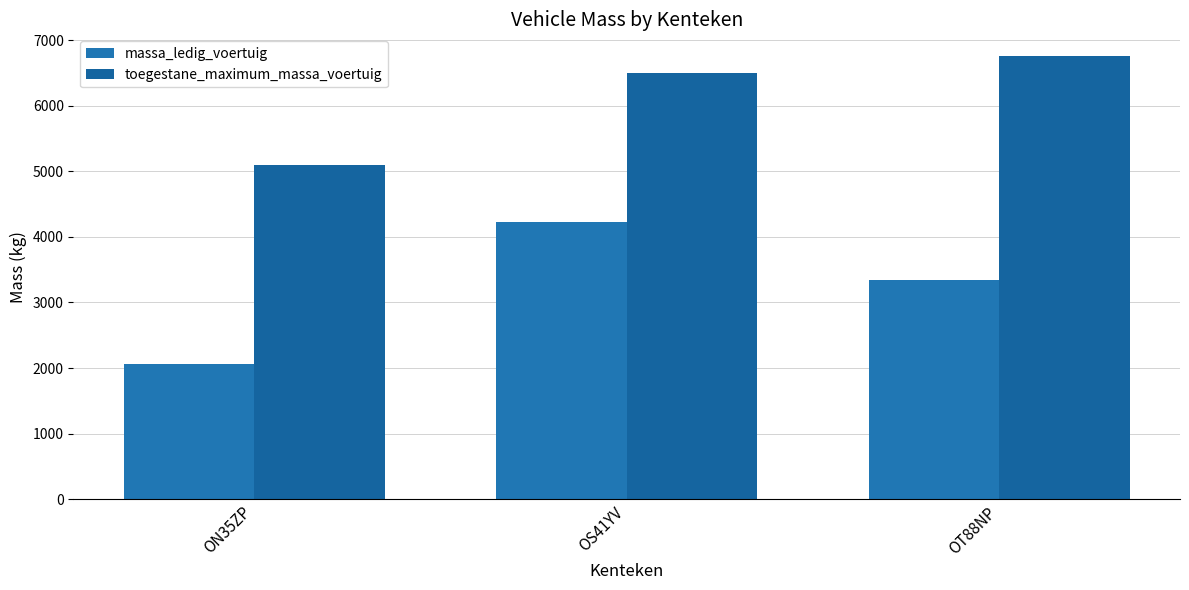

What is the label of the 3rd bar from the left?

OT88NP